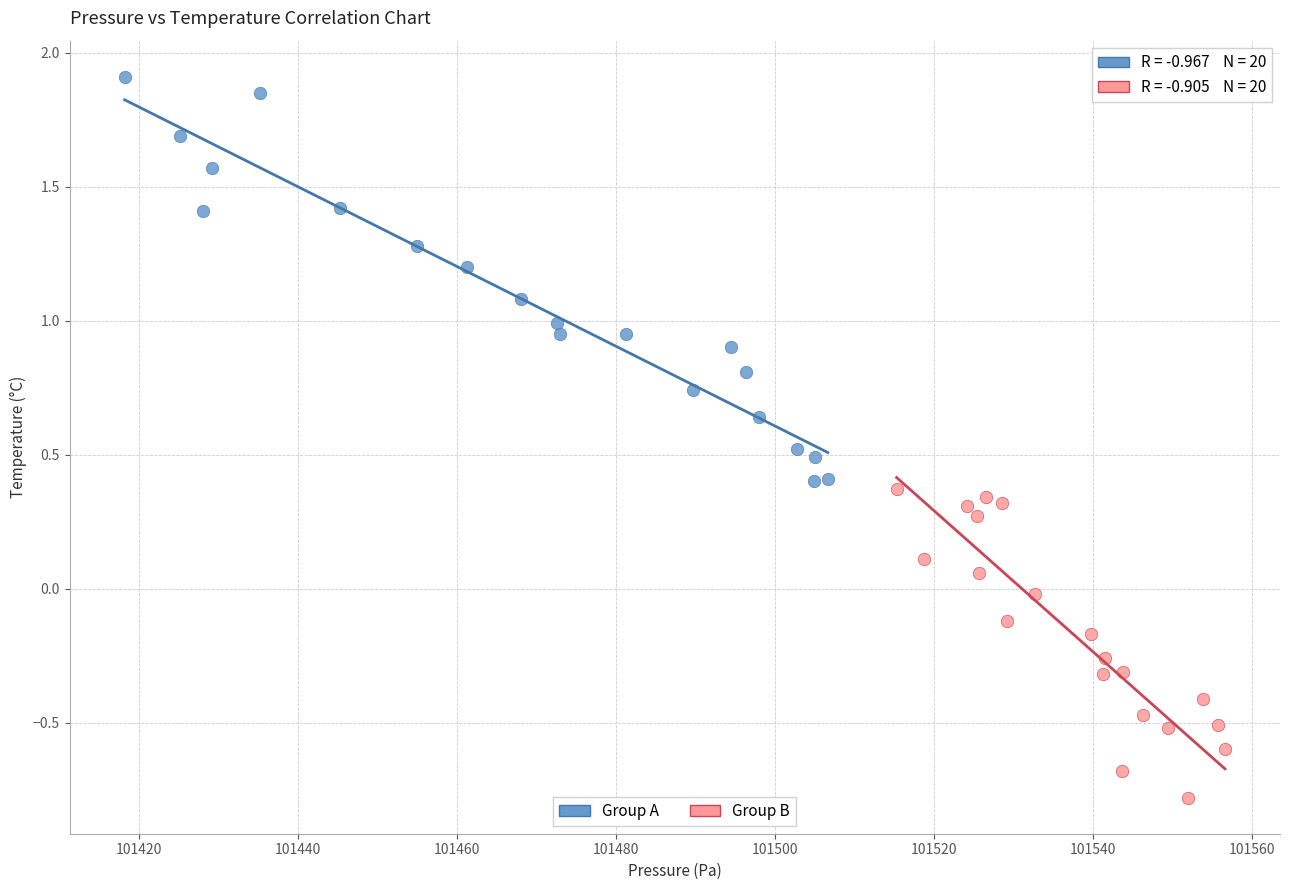

Which series has the widest spread of Y values?

Group A